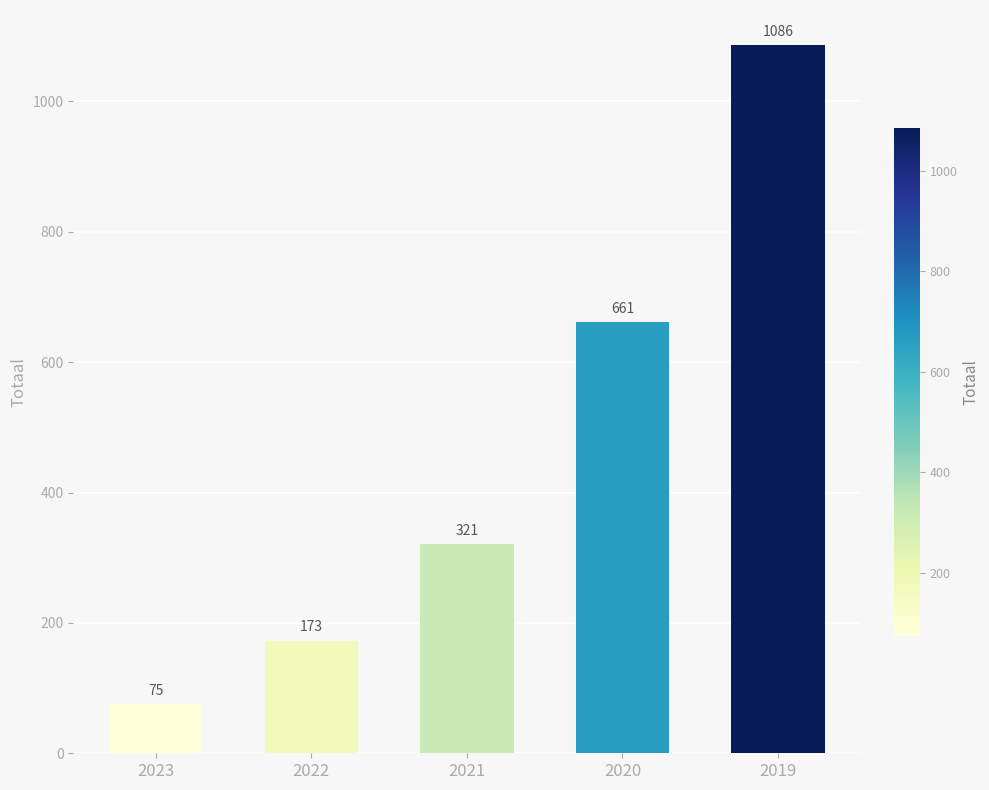

What is the approximate value at 2022?

173